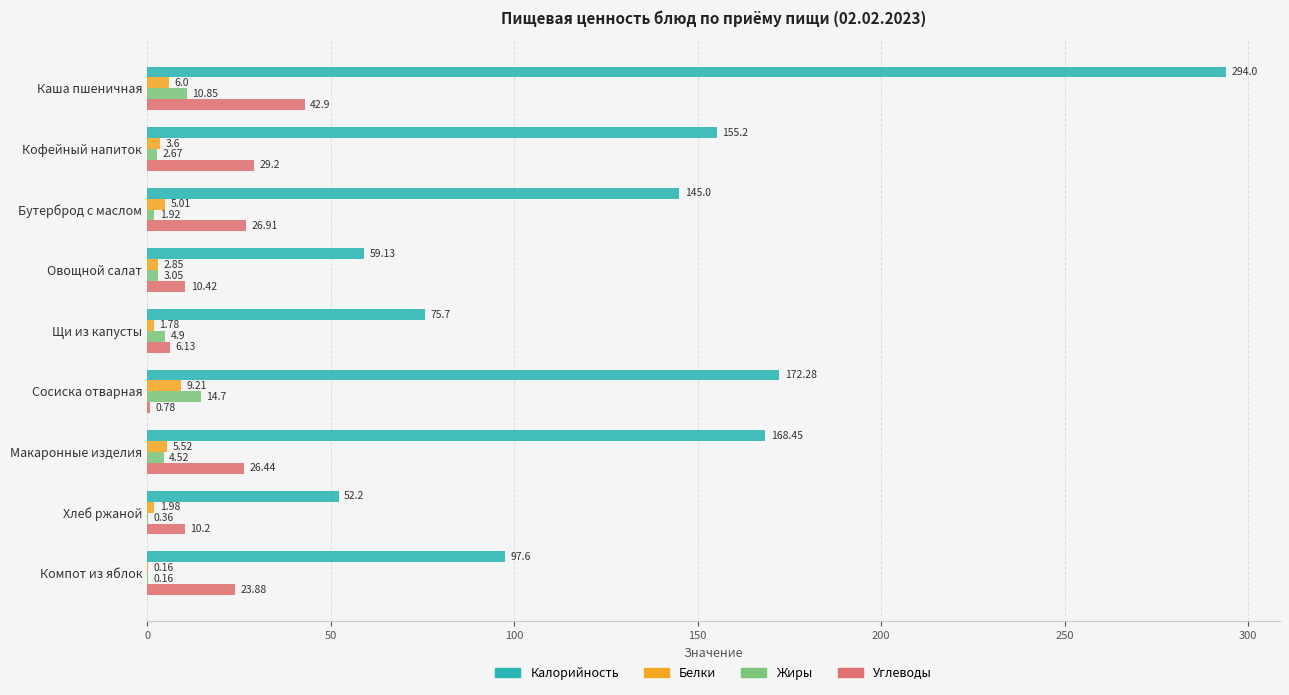

Is the value of Углеводы at Макаронные изделия greater than the value of Калорийность at Бутерброд с маслом?

No